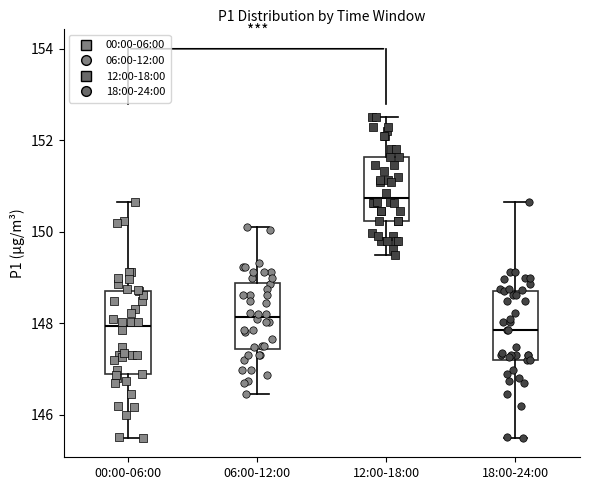

Where is the lower edge of the box for 12:00-18:00 on the y-axis? The values are not printed on the chart, so give them approximately, as read against the axis.

150.2